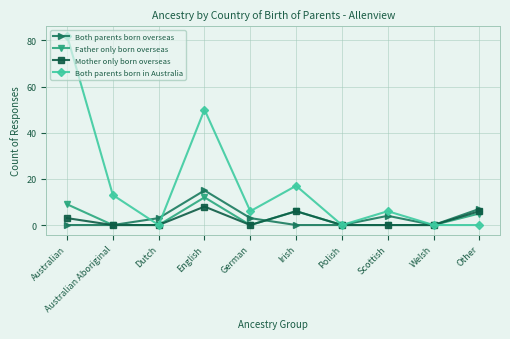

What is the sum of the Both parents born overseas values at Welsh and Other?

7